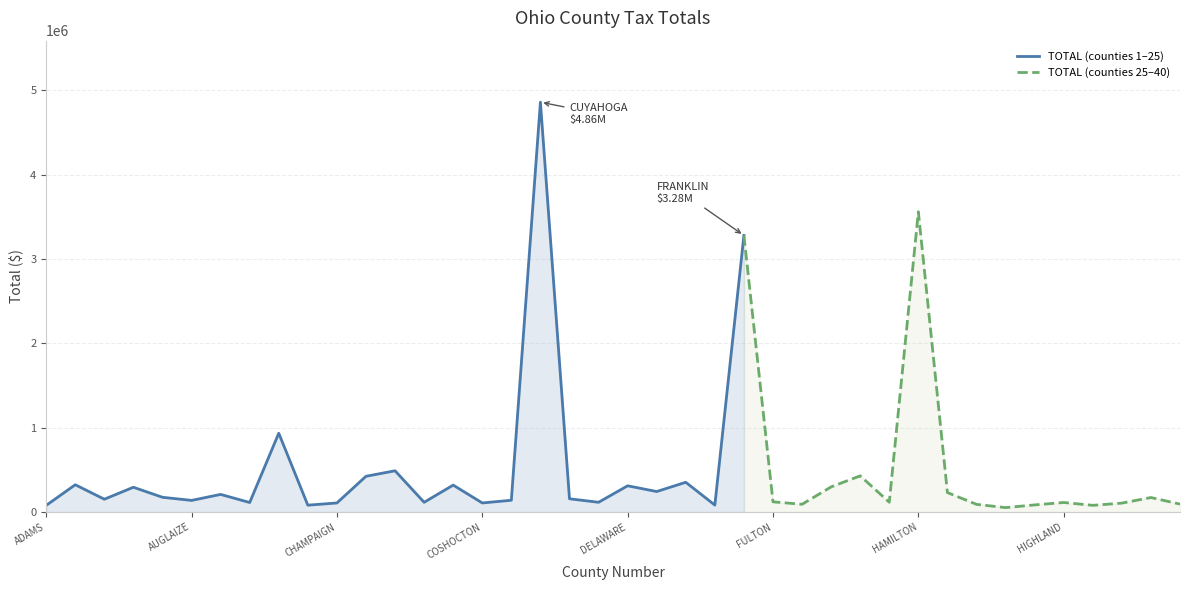

Which label corresponds to the smallest value in the chart?

HARRISON